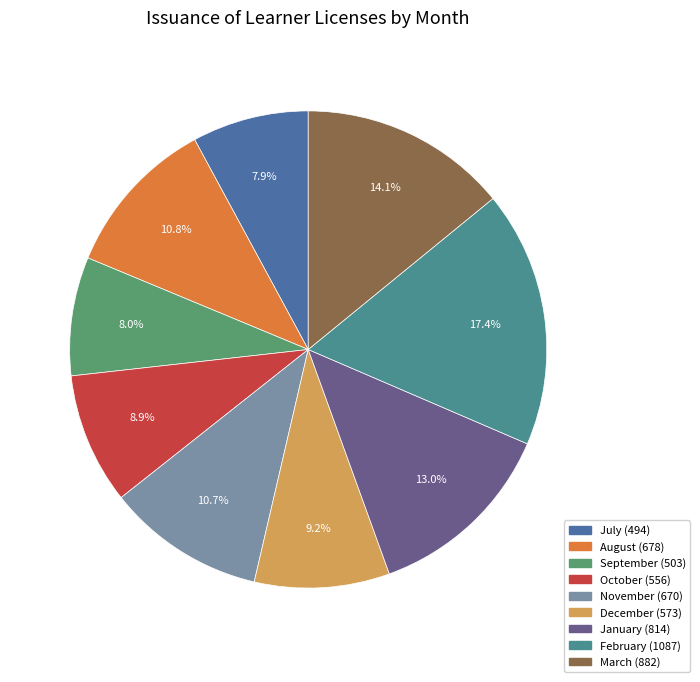

How many slices are in this pie chart?

9